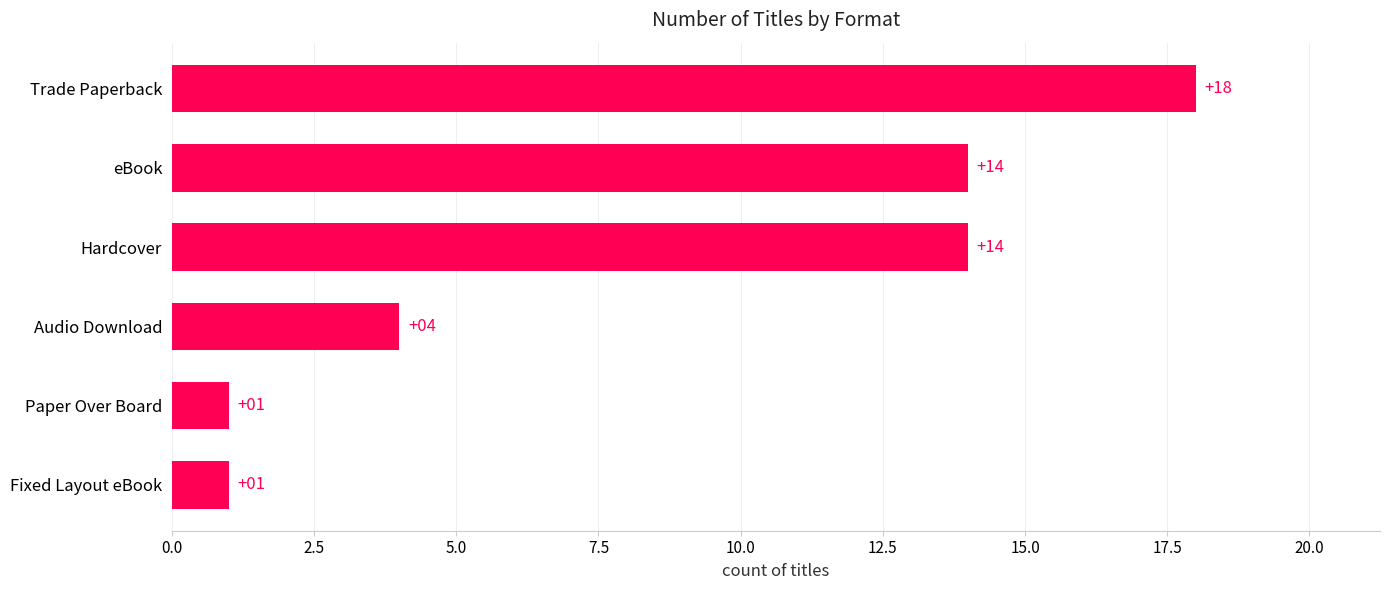

Does the chart contain any negative values?

No